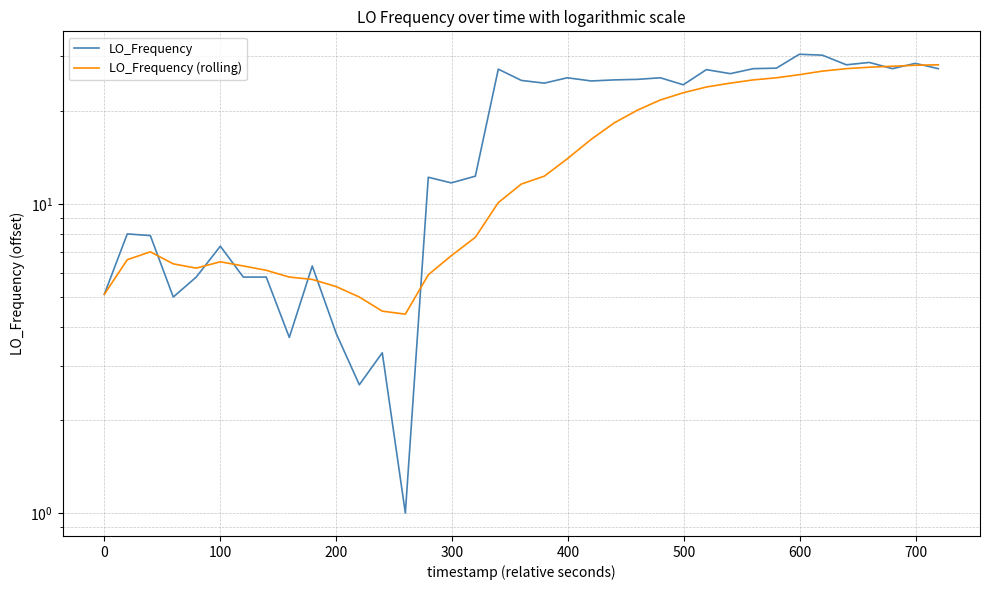

Is the value of LO_Frequency at 28 greater than the value of LO_Frequency (rolling) at 200?

Yes